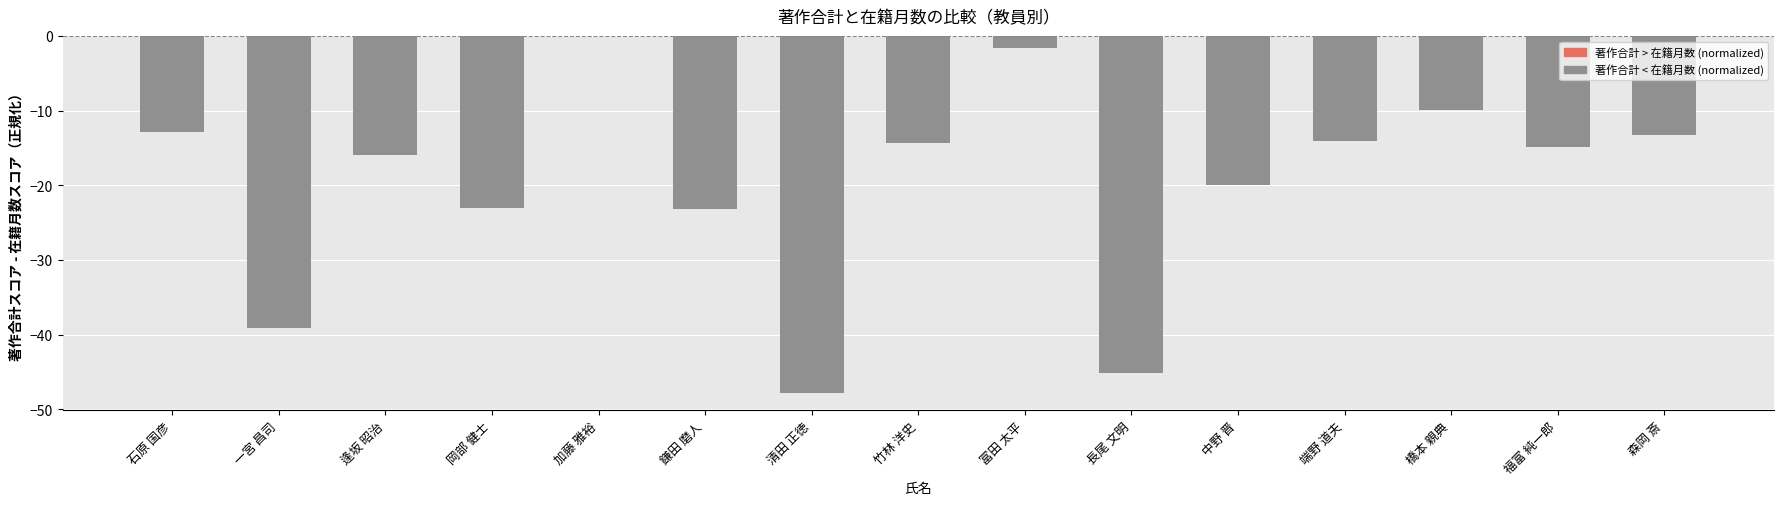

What is the approximate value at 岡部 健士?

-23.1